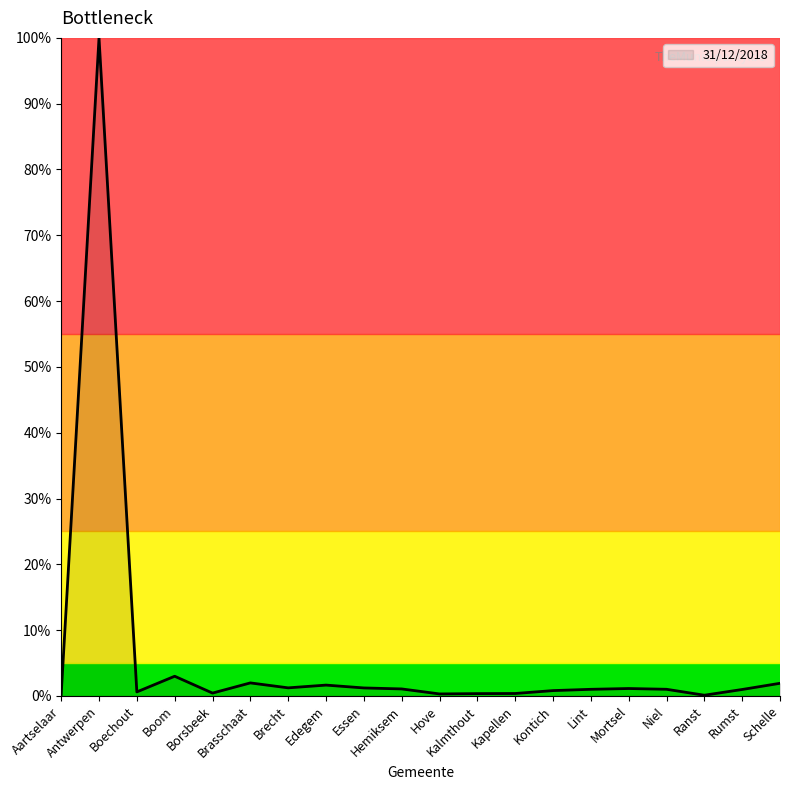

What is the minimum value shown in the chart?

0.1